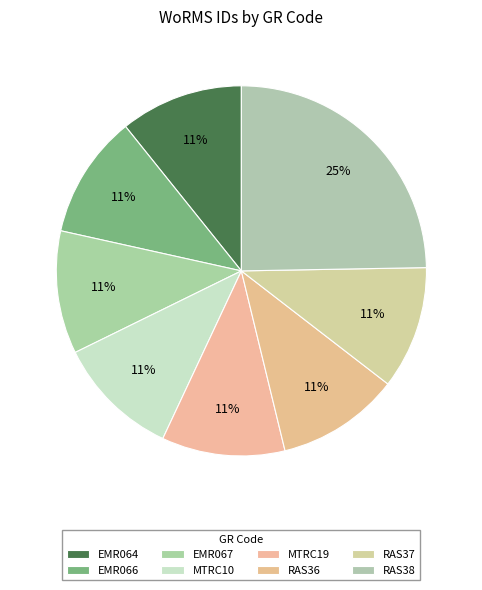

What is the change in value from RAS37 to RAS38?

+131050